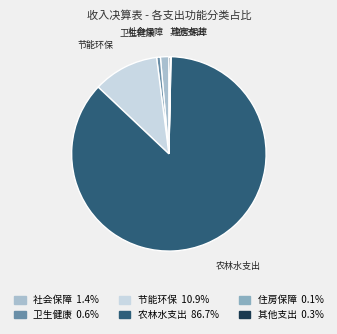

Is there a majority slice in this chart?

Yes